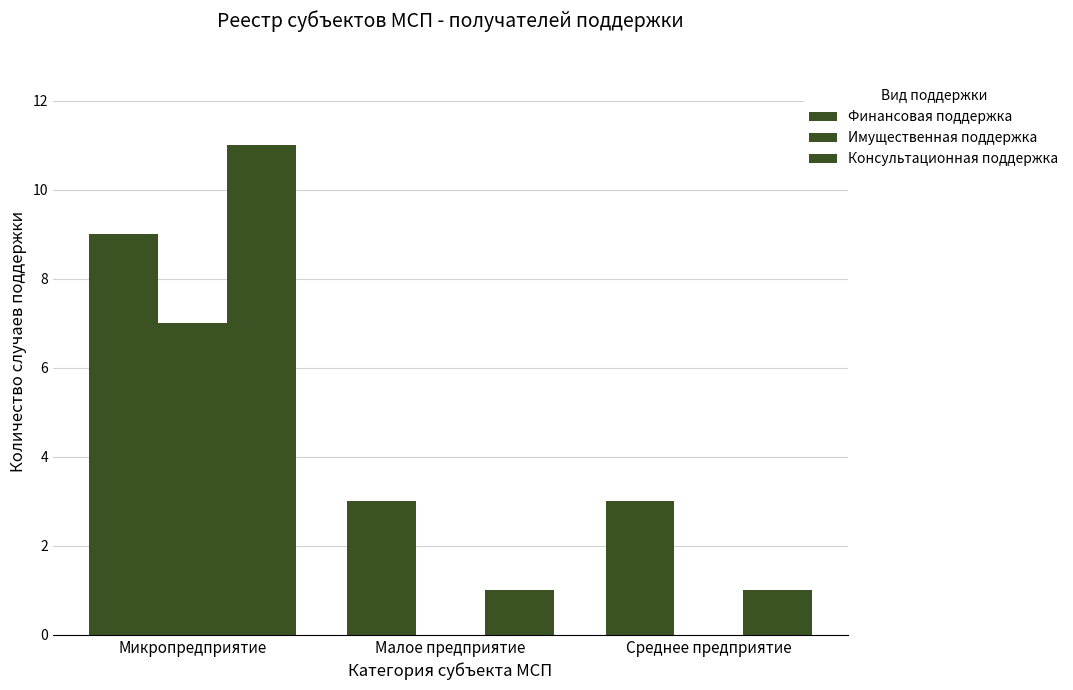

Count the number of categories in the chart.

3